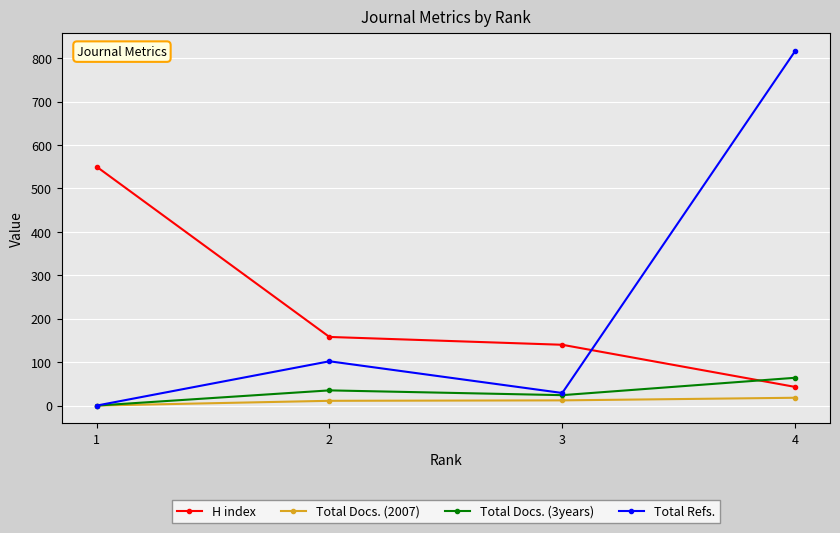

True or false: H index has more than 1 interior local peaks.

False